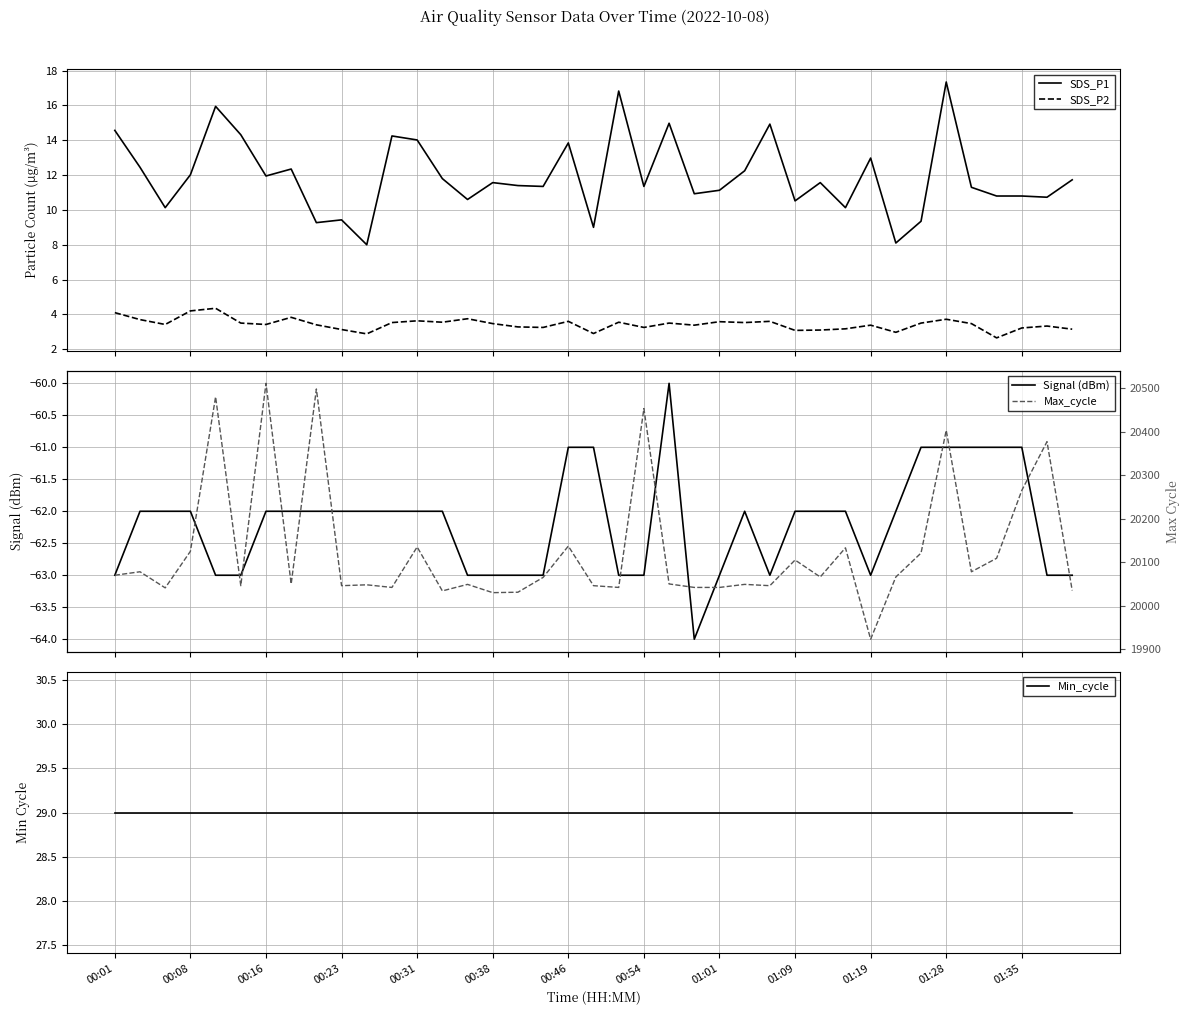

True or false: SDS_P1 and SDS_P2 cross at least once.

False